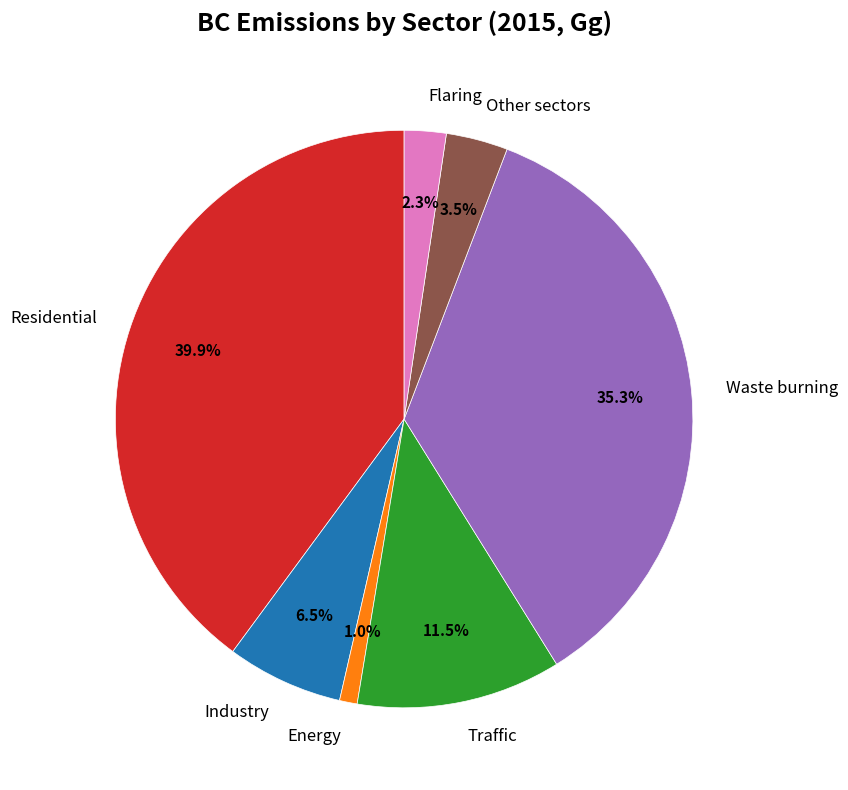

To the nearest percent, what percentage of the pie is Residential?

40%